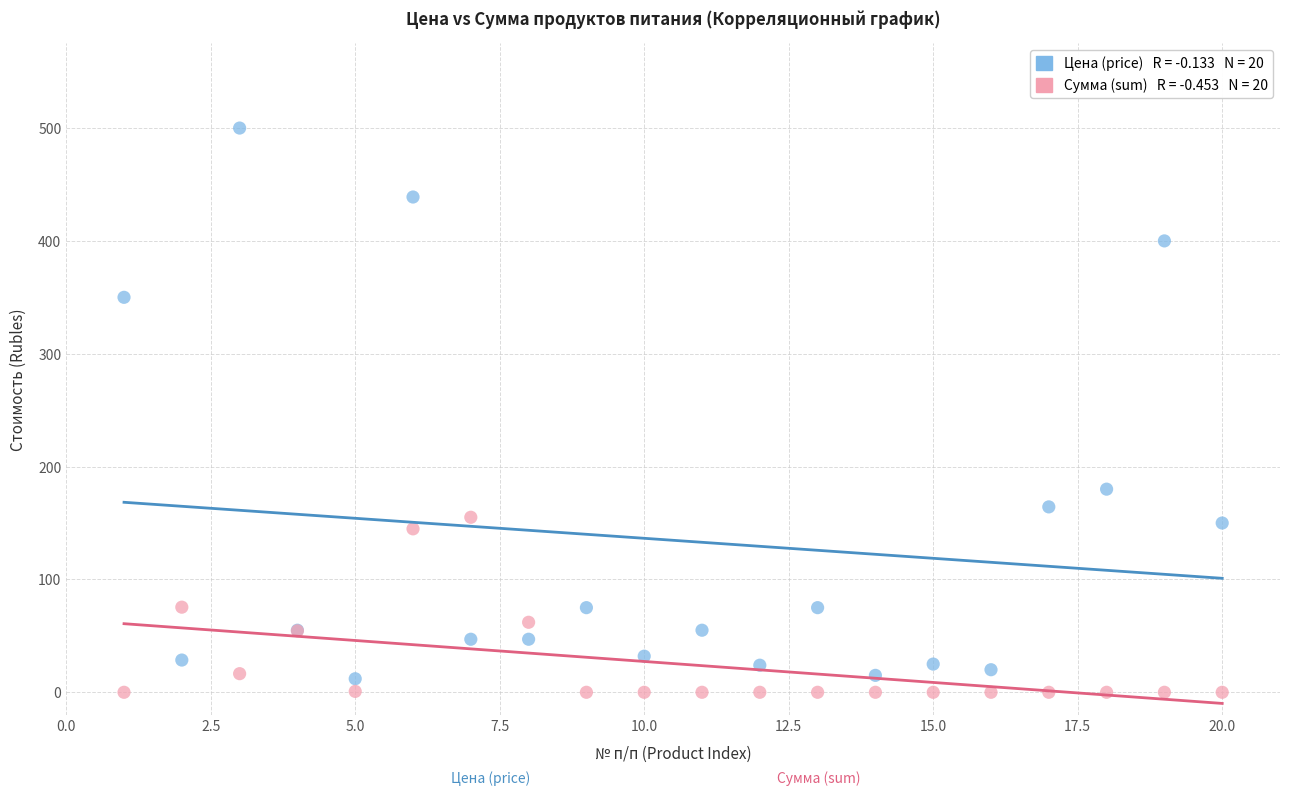

Across all series, what Y value is closest to 250?

180.0